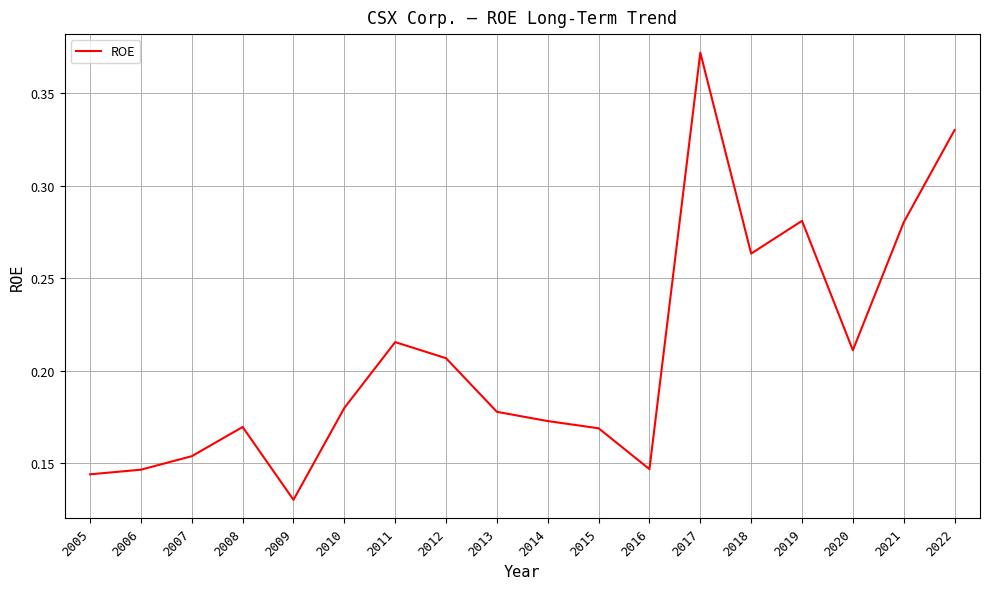

Is this an area chart (filled region under the line)?

No